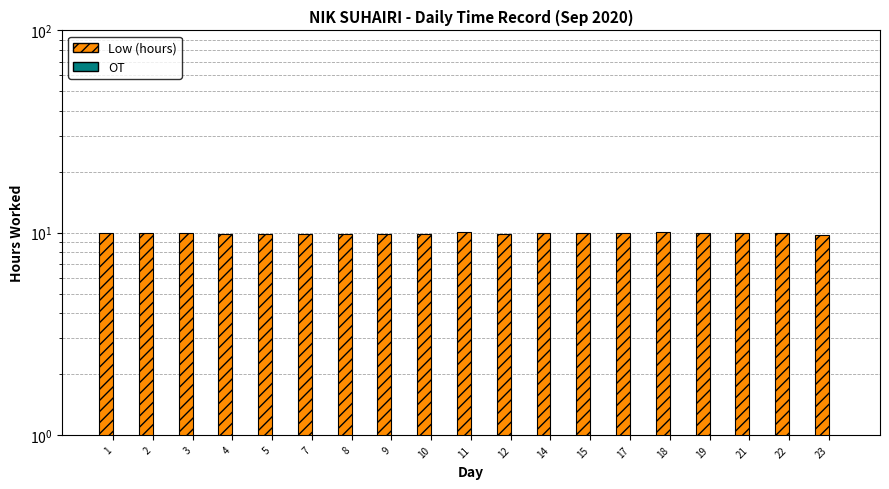

Between 22 and 19, which is larger?

19